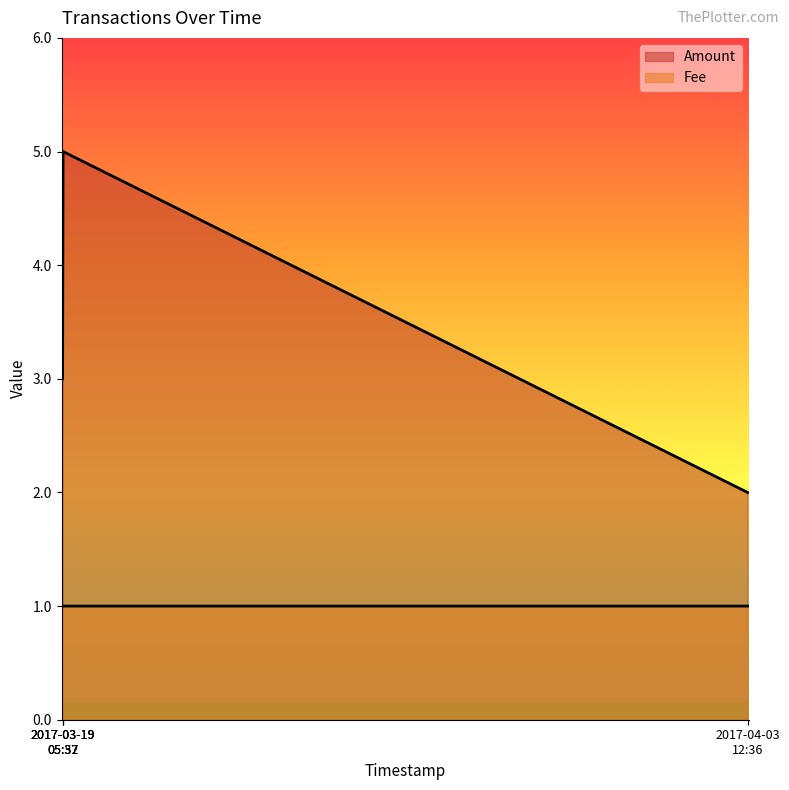

Rank the series by their average value, from lowest to highest.

Fee, Amount